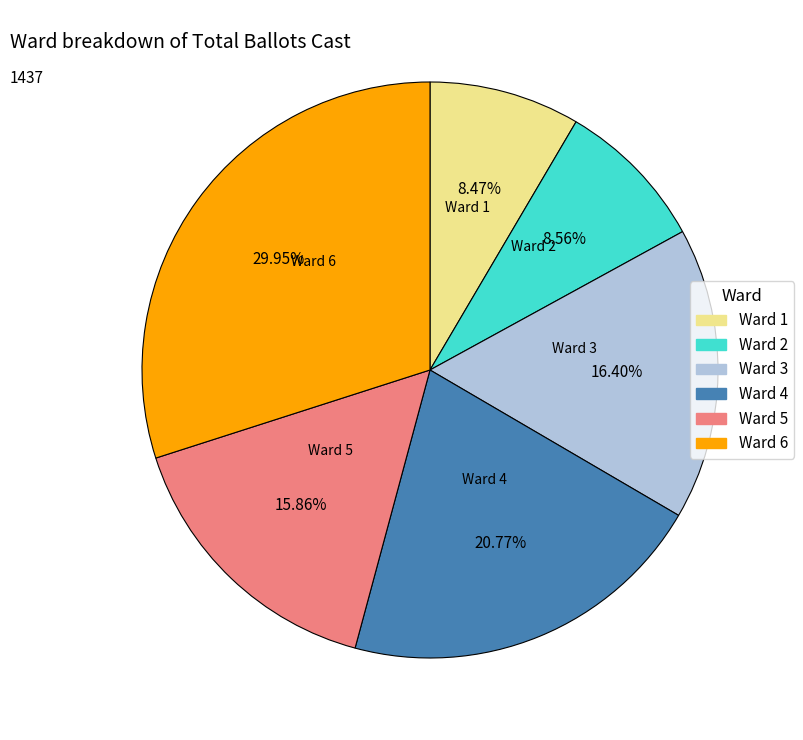

Does Ward 2 represent more than half of the total?

No